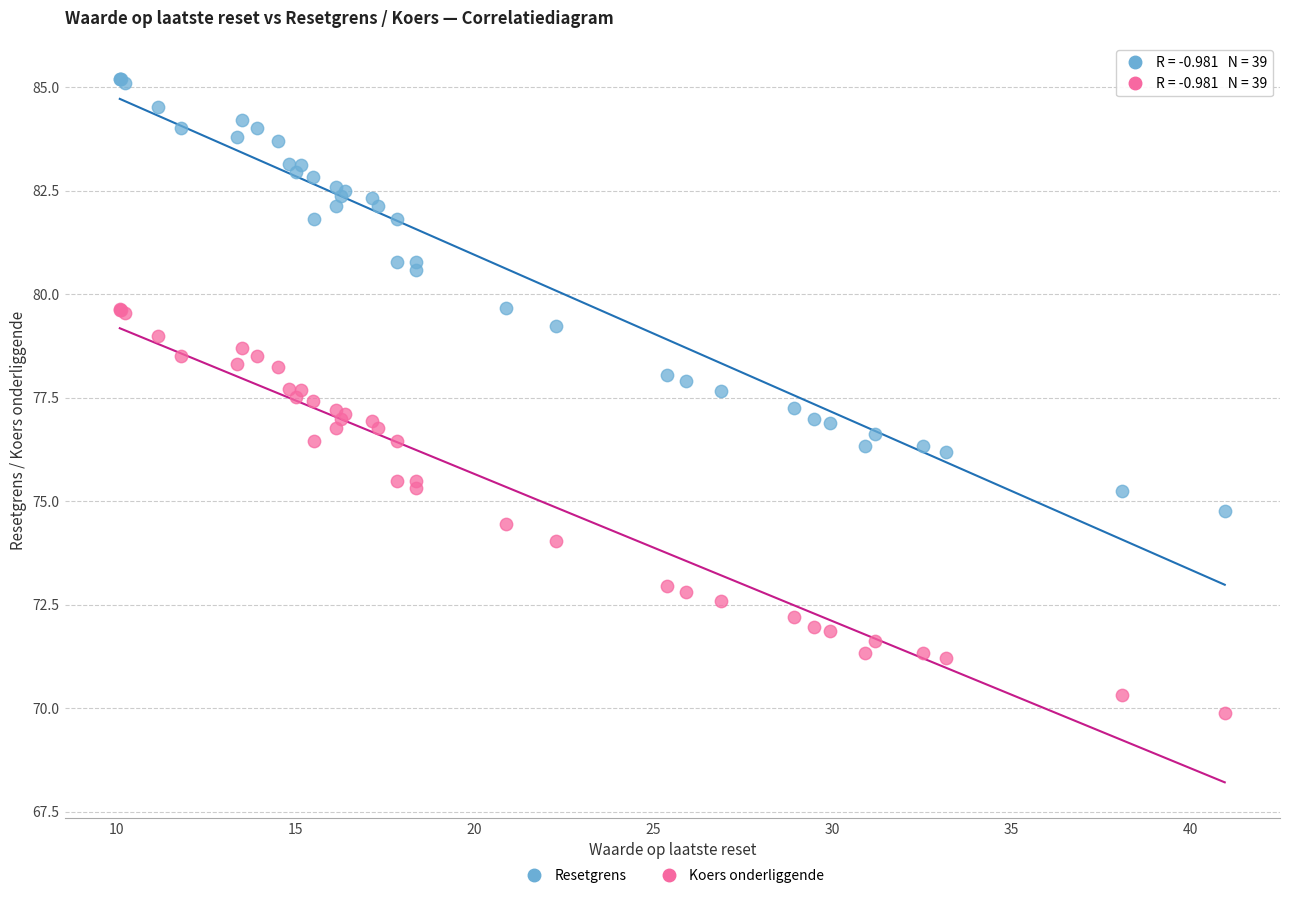

What are all the series names shown in the legend?

Resetgrens, Koers onderliggende